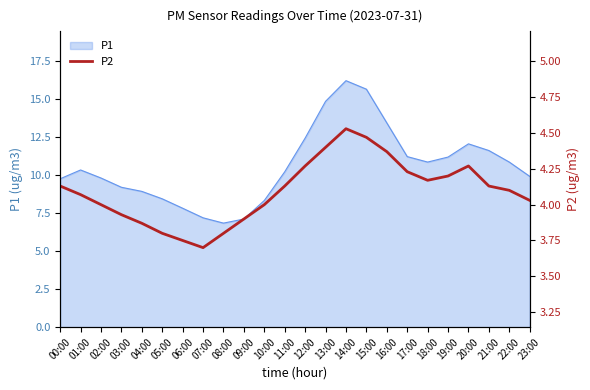

True or false: P1 has a value of 7.2 at 07:00.

True